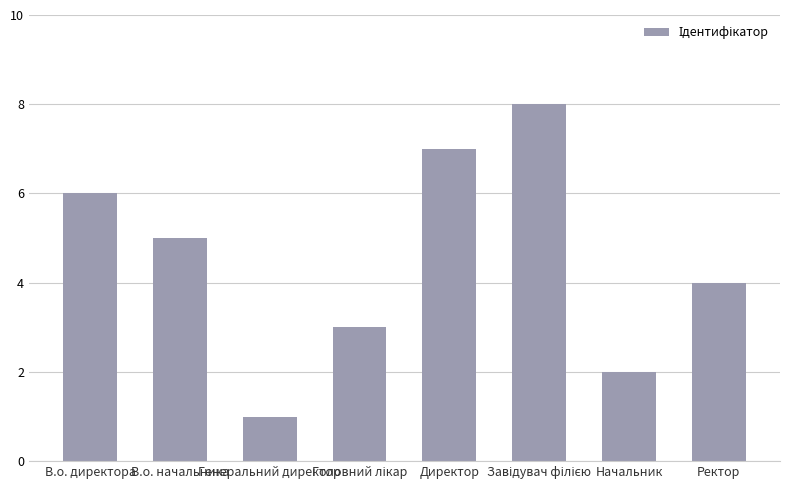

Count the number of categories in the chart.

8